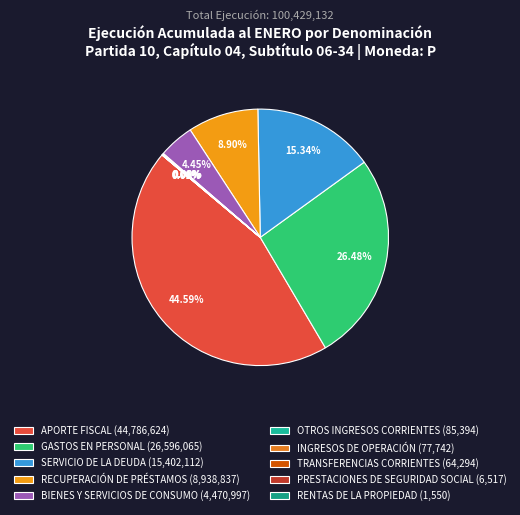

Does any single category account for the majority?

No